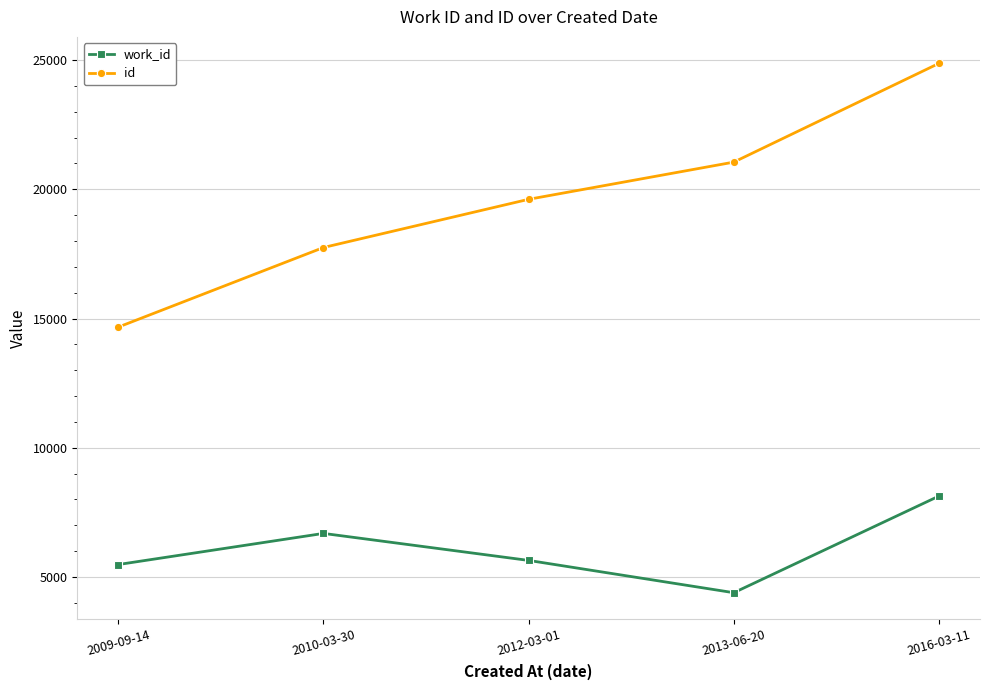

What is the total value across all series at 2009-09-14?

20153